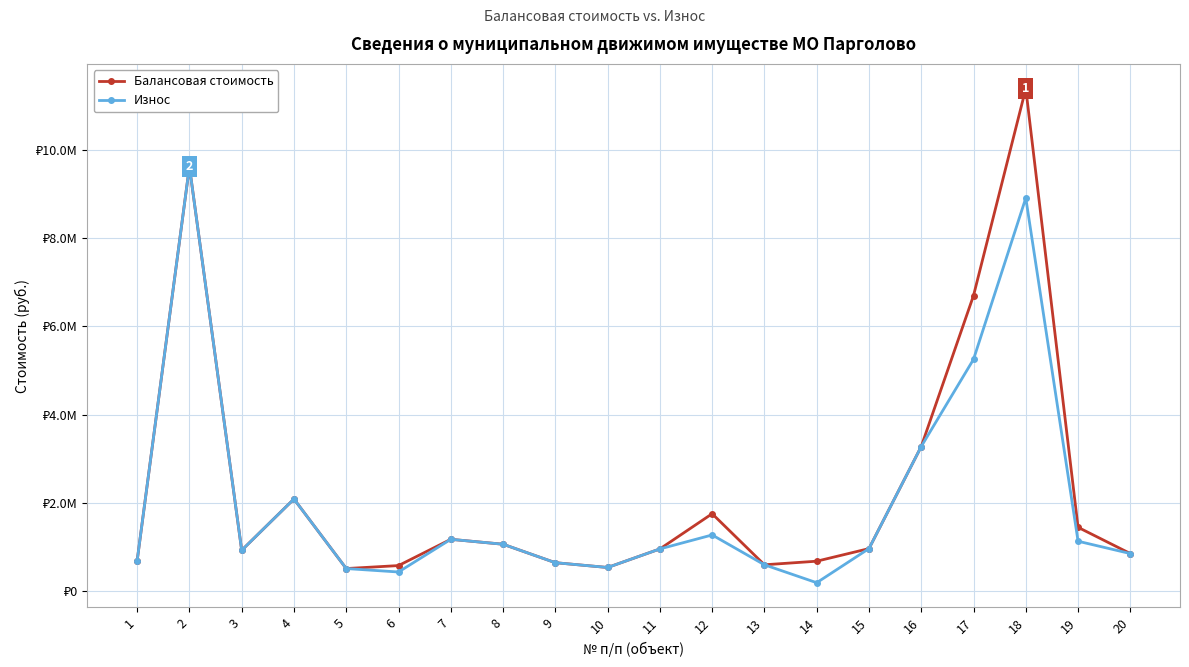

Is this an area chart (filled region under the line)?

No